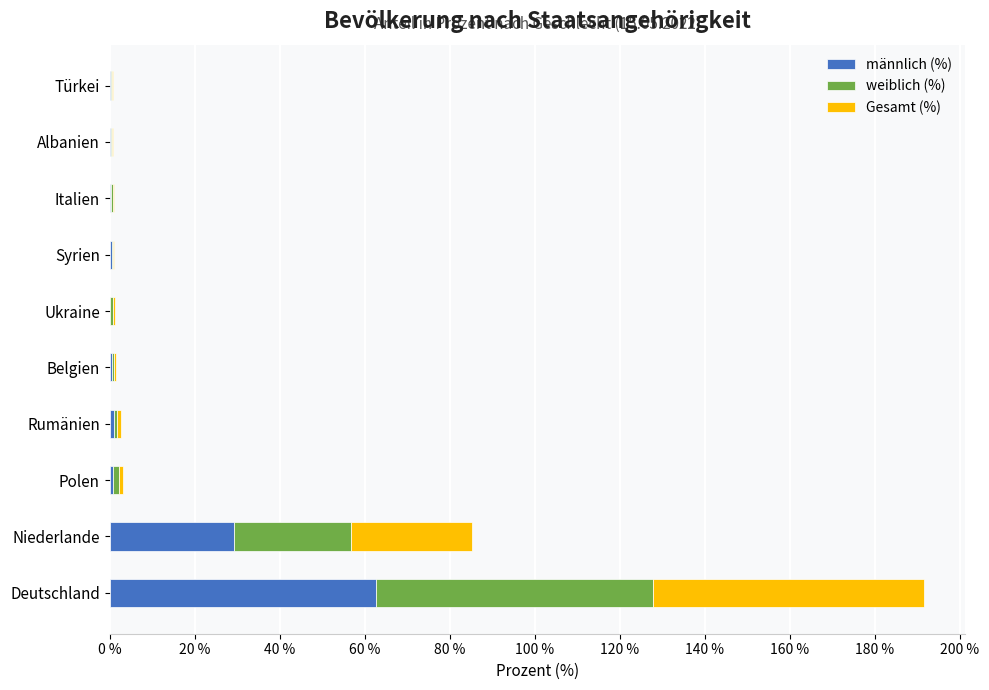

At which category is the sum across all series the highest?

Deutschland